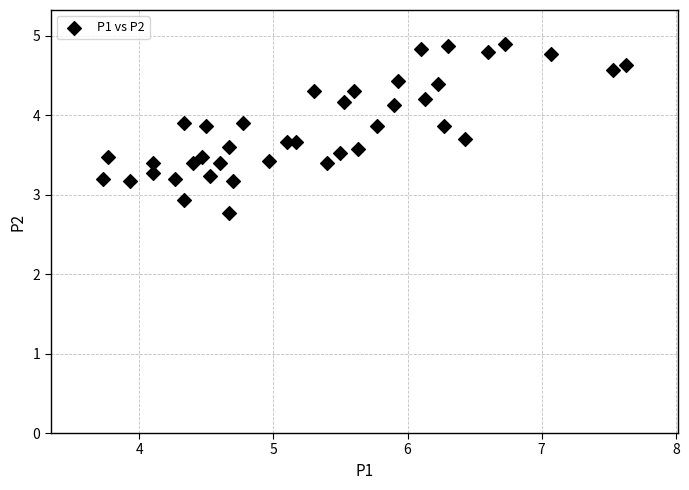

What is the range of Y values (max minus min)?

2.1